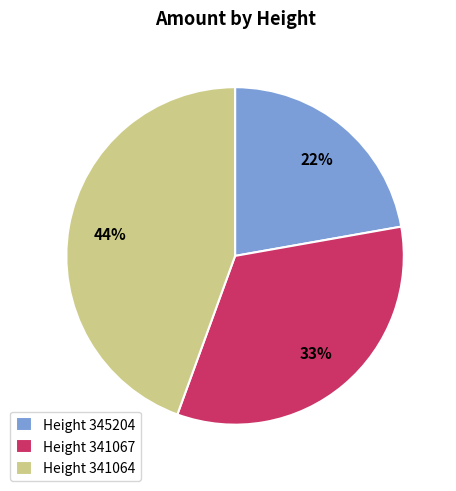

How many segments does this pie chart have?

3